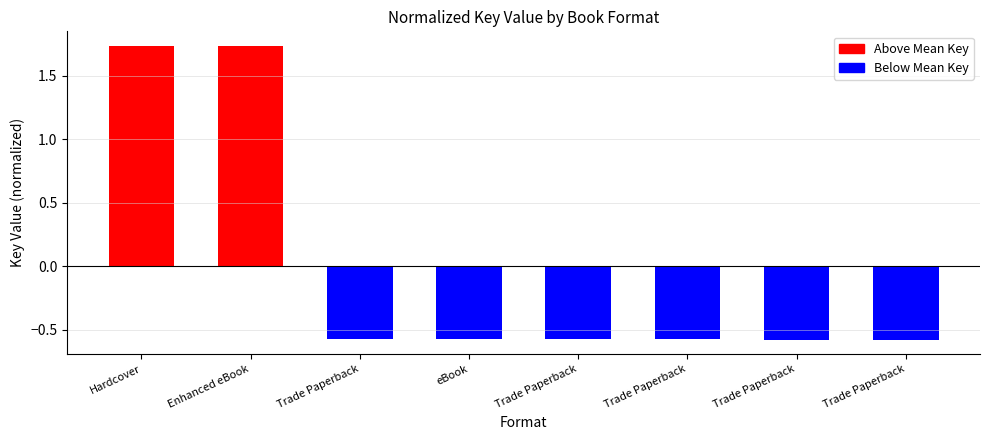

How many series are shown in this chart?

1